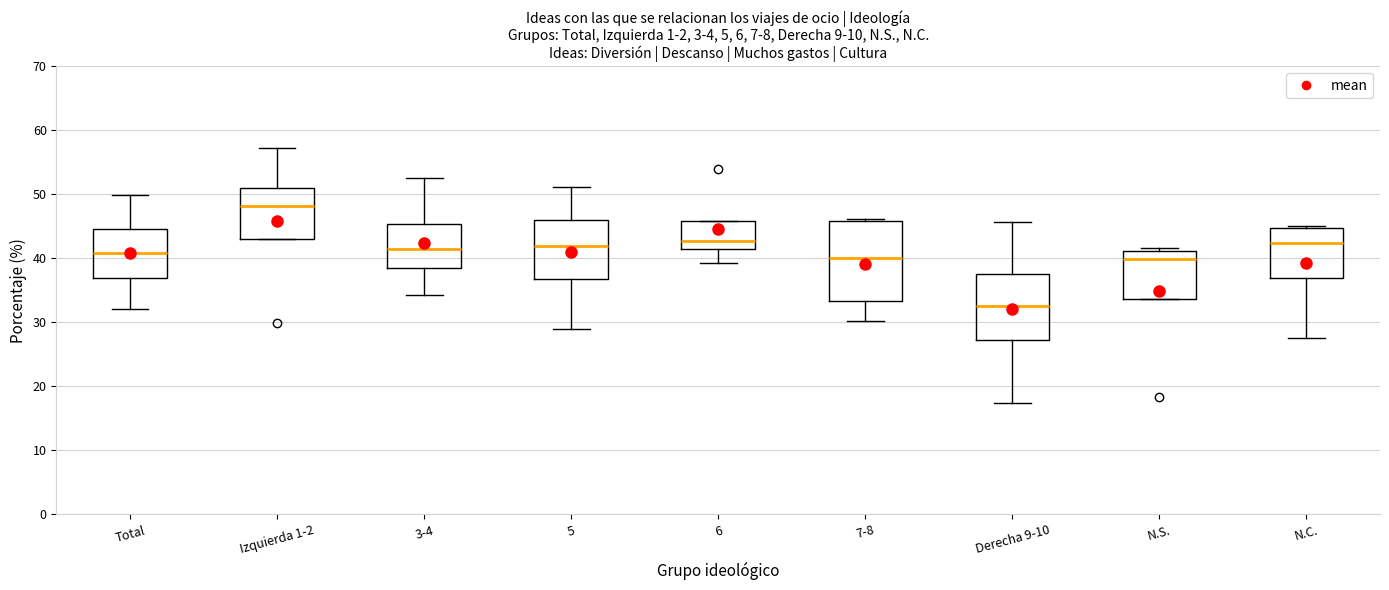

Reading left to right, read every box against the y-axis: the position of its median line, the range the box covers, and the ends of its whiskers. The values are not printed on the chart, so give them approximately, as read against the axis.

Total: median 41, box 37 to 45, whiskers 32 to 50
Izquierda 1-2: median 48, box 43 to 51, whiskers 43 to 57
3-4: median 41, box 38 to 45, whiskers 34 to 53
5: median 42, box 37 to 46, whiskers 29 to 51
6: median 43, box 42 to 46, whiskers 39 to 46
7-8: median 40, box 33 to 46, whiskers 30 to 46 (just above the box's upper edge)
Derecha 9-10: median 33, box 27 to 38, whiskers 17 to 46
N.S.: median 40, box 34 to 41, whiskers 34 to 42
N.C.: median 42, box 37 to 45, whiskers 27 to 45